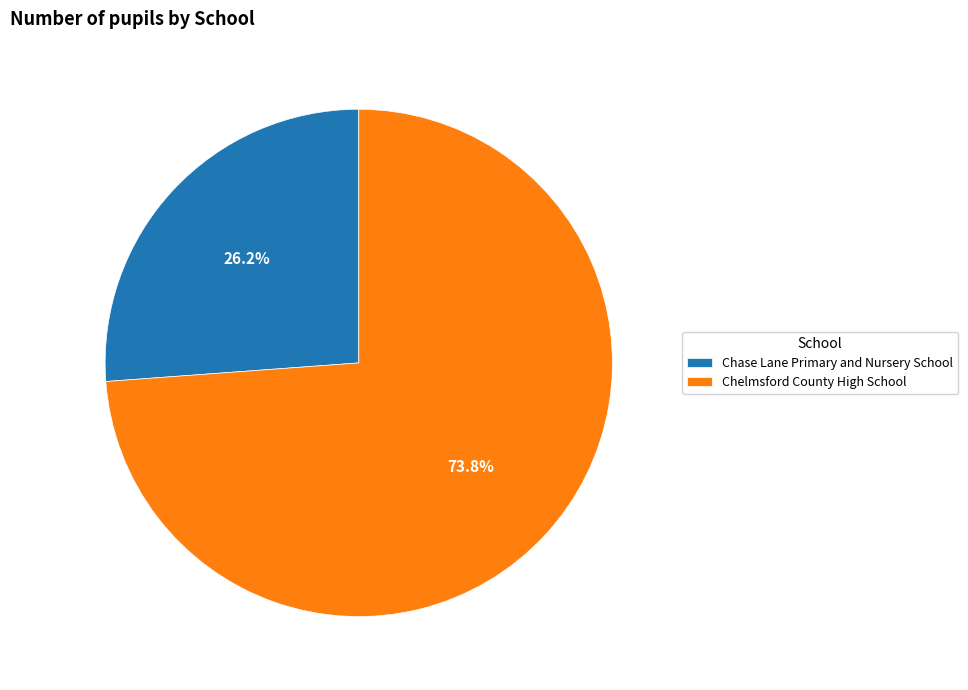

What is the largest slice in the pie chart?

Chelmsford County High School